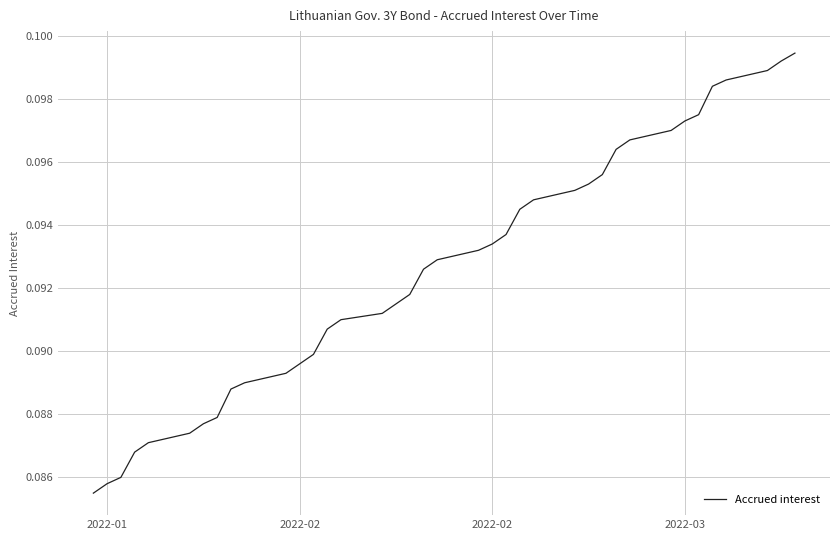

Does the chart have visible grid lines?

Yes